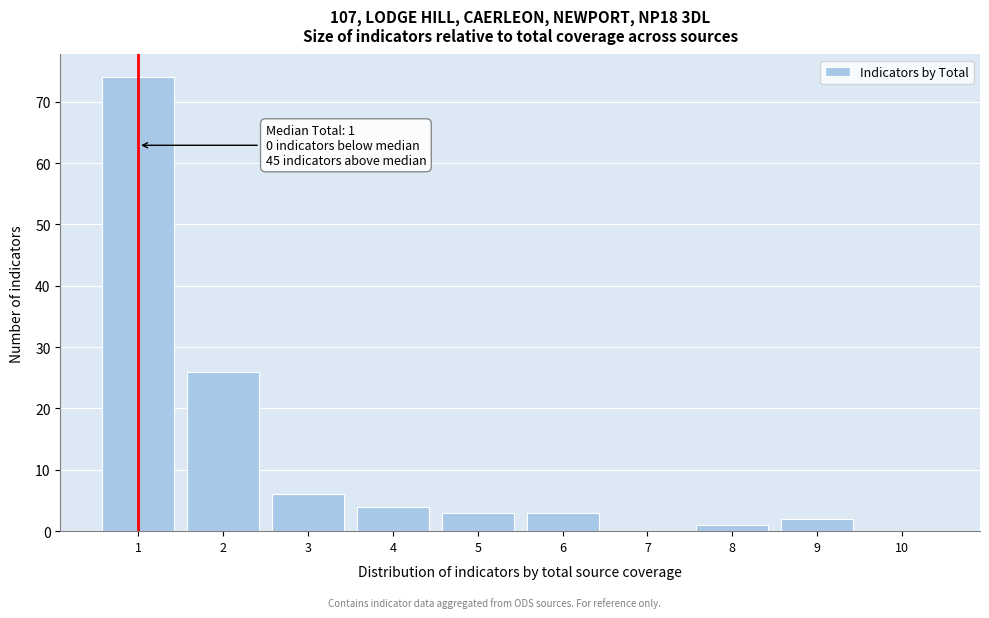

Which range on the x-axis has the tallest bar?

0.5 to 1.5